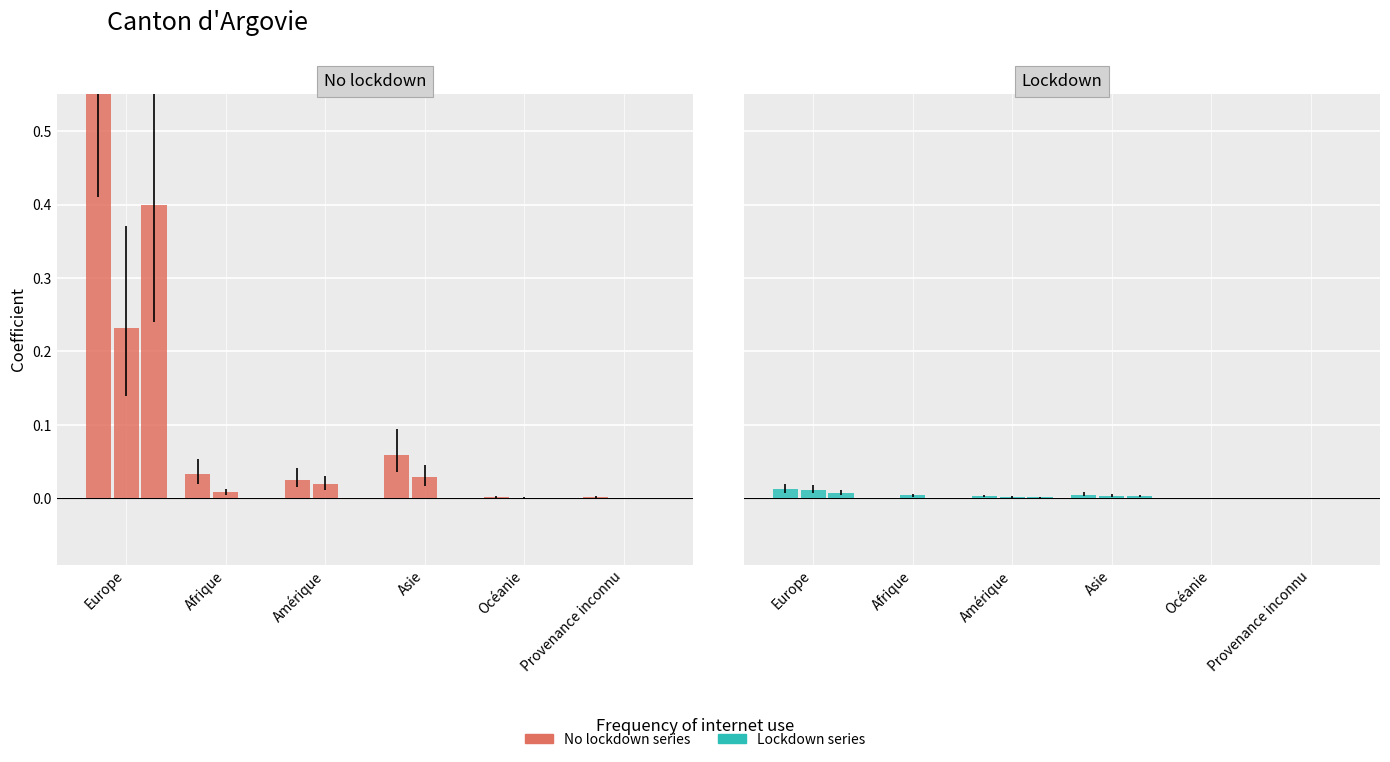

What is the maximum value for Regroupement familial?

0.2